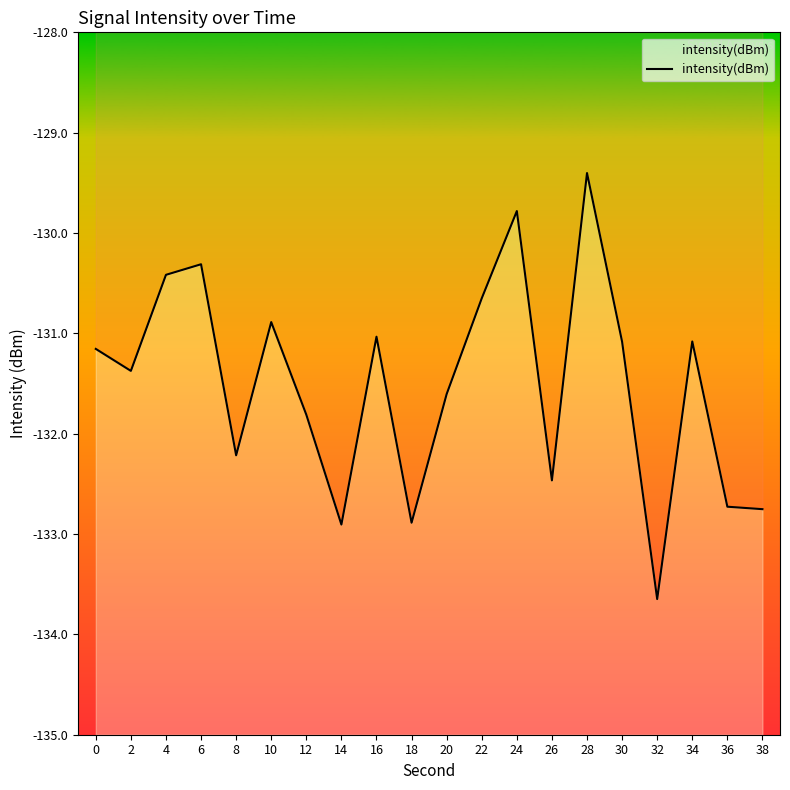

At which category does the chart reach its peak across all series?

28